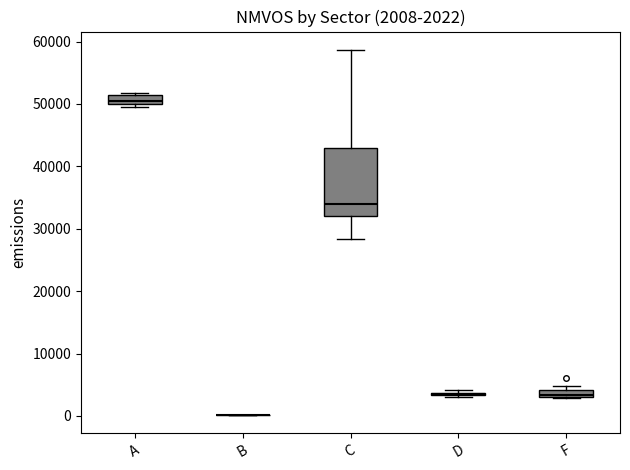

Which box is the tallest, from its lower edge to its upper edge?

C